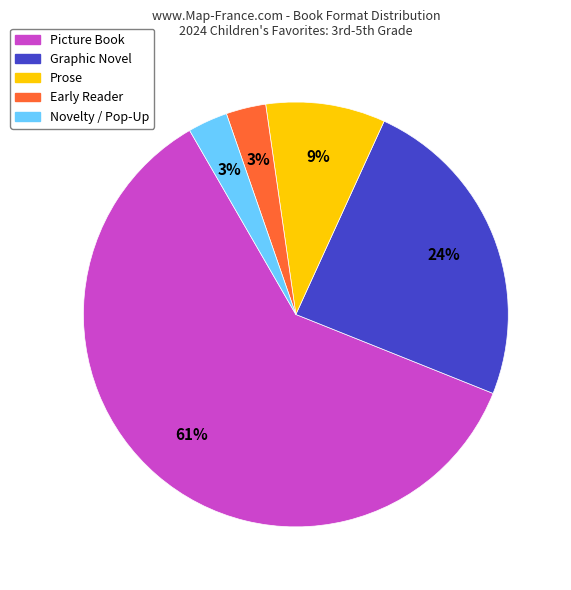

To the nearest percent, what is the combined percentage of Early Reader and Picture Book?

64%